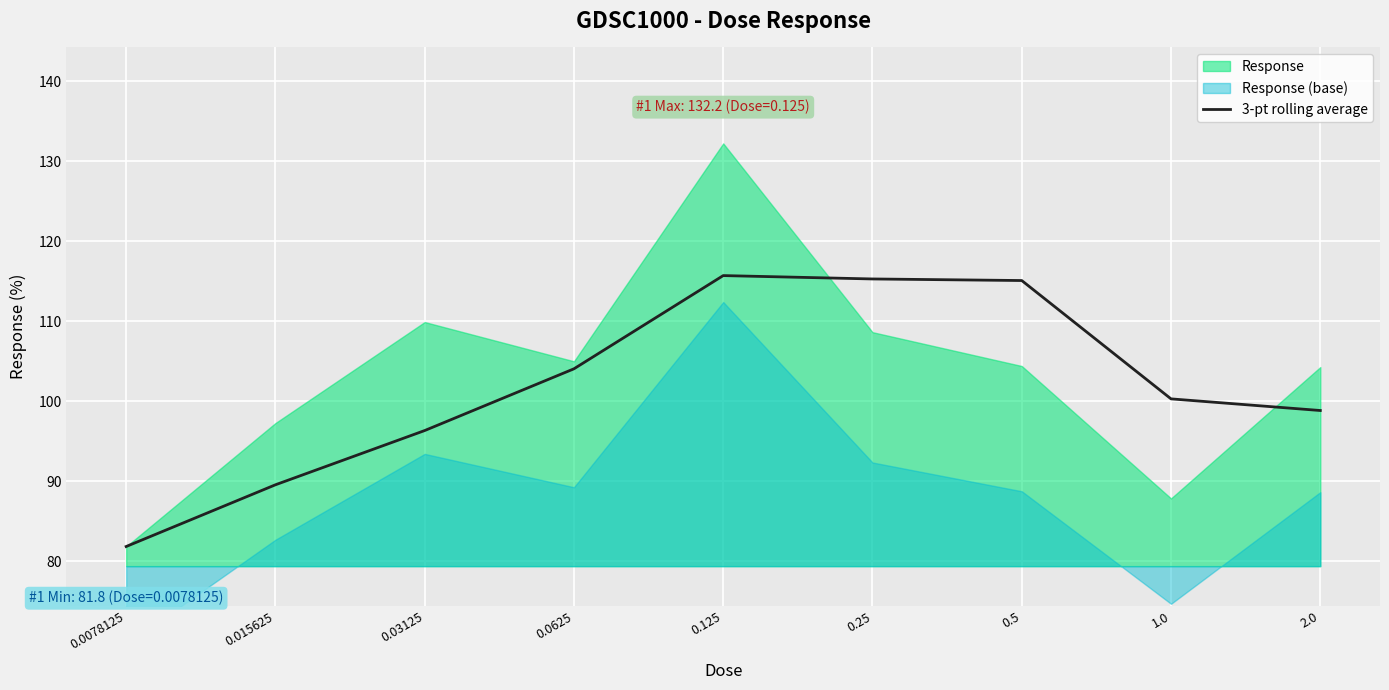

What is the highest value of the 3-pt rolling average series?

115.7